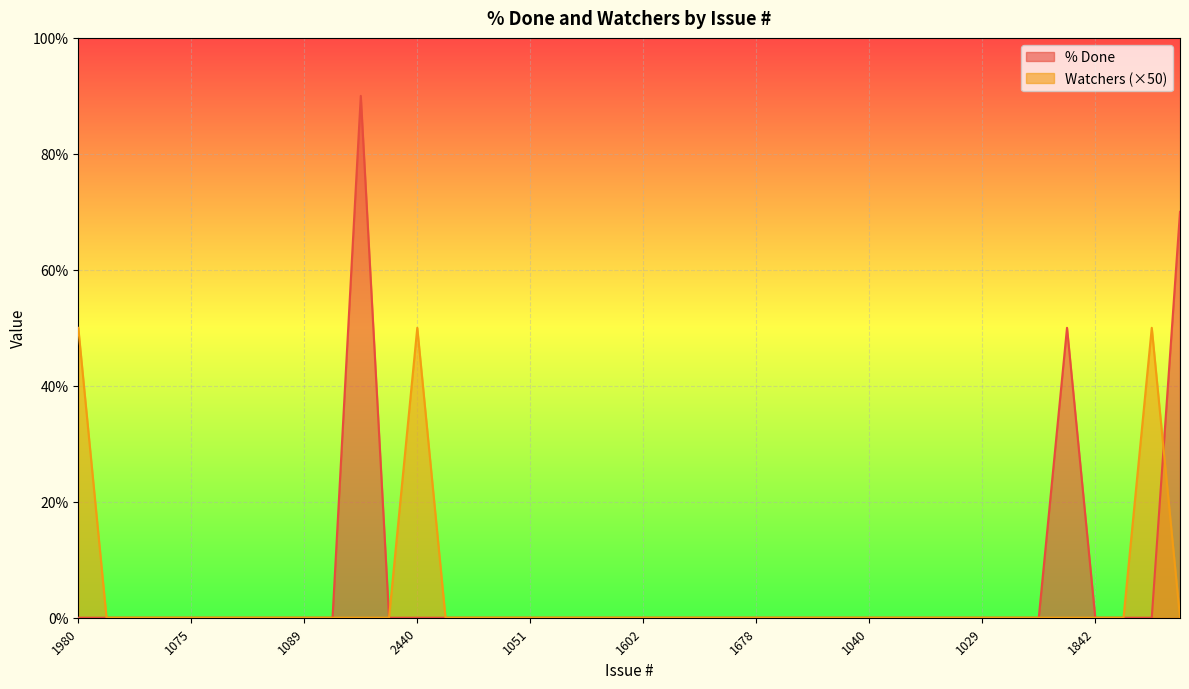

What is the label of the 30th point from the left?

1604